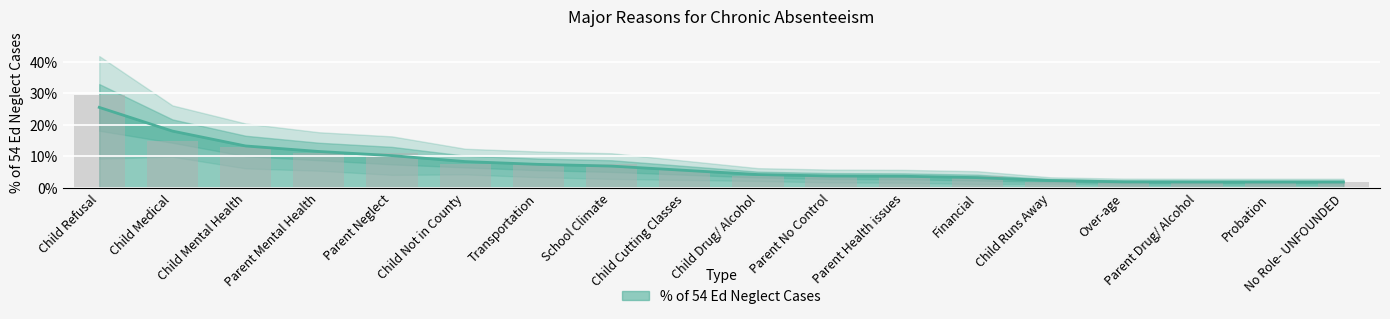

Between Child Mental Health and Parent Drug/ Alcohol, which is larger?

Child Mental Health